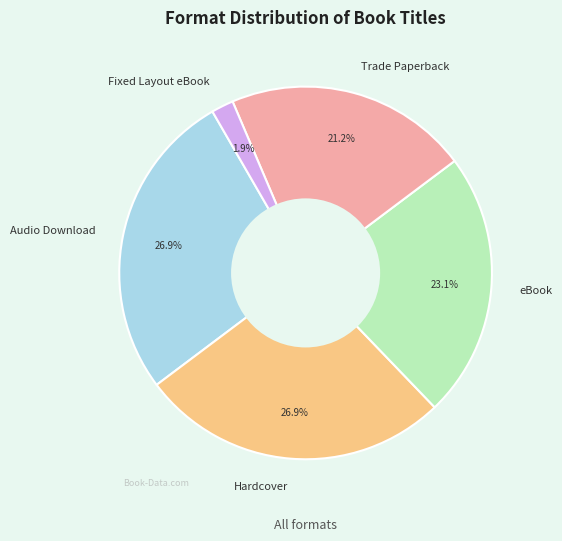

Is Trade Paperback the majority of the pie?

No